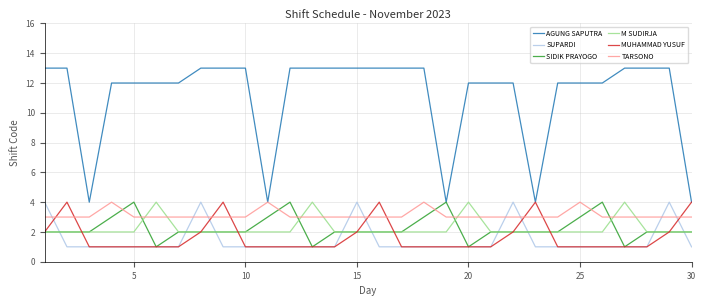

Which series has the largest range (max minus min)?

AGUNG SAPUTRA